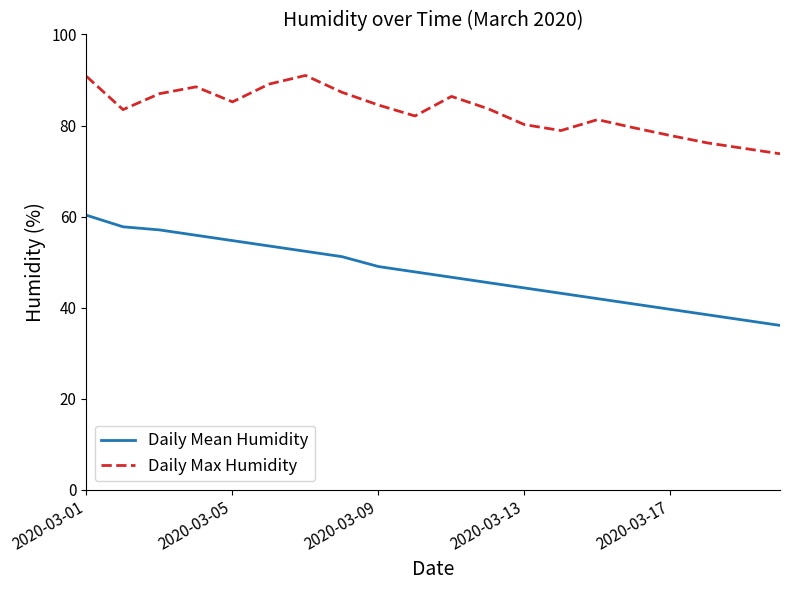

True or false: Daily Mean Humidity and Daily Max Humidity cross at least once.

False